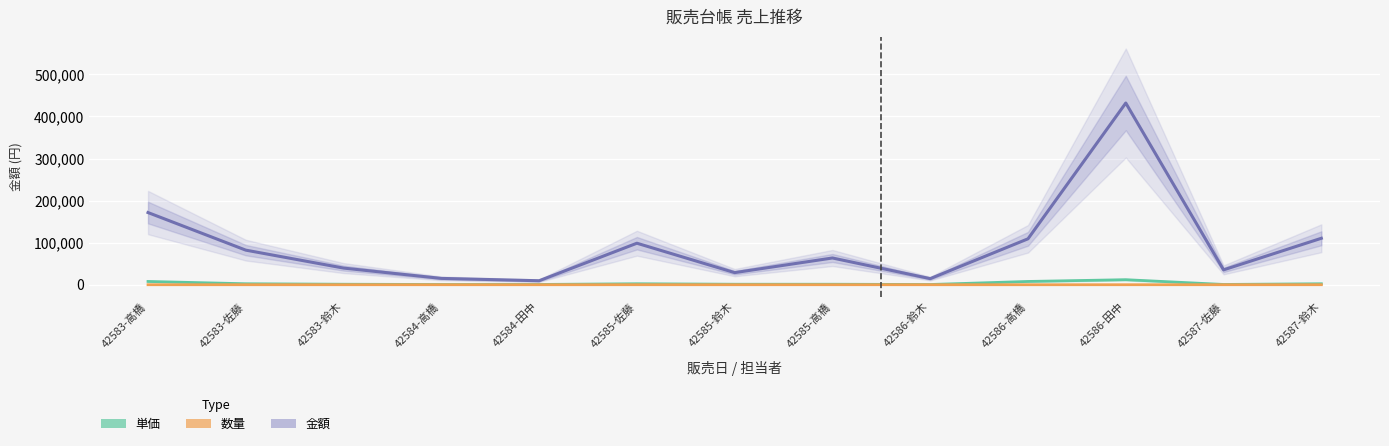

Which has a higher value, 42585-佐藤 or 42583-鈴木?

42585-佐藤